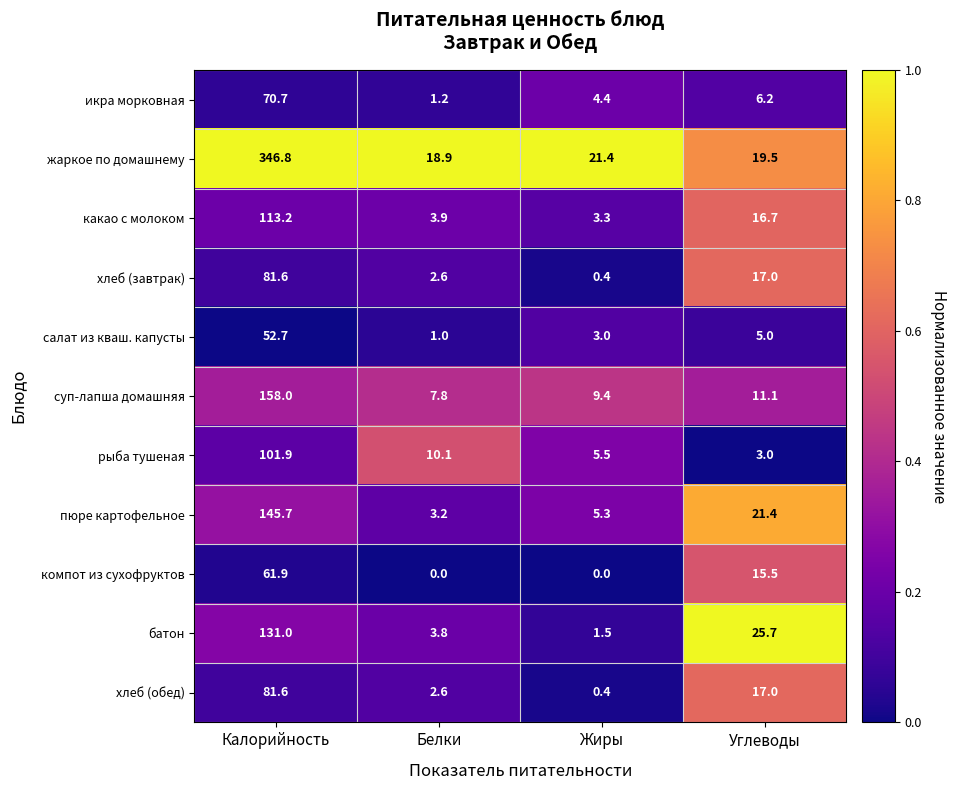

What is the approximate value of суп-лапша домашняя at Калорийность?

158.0